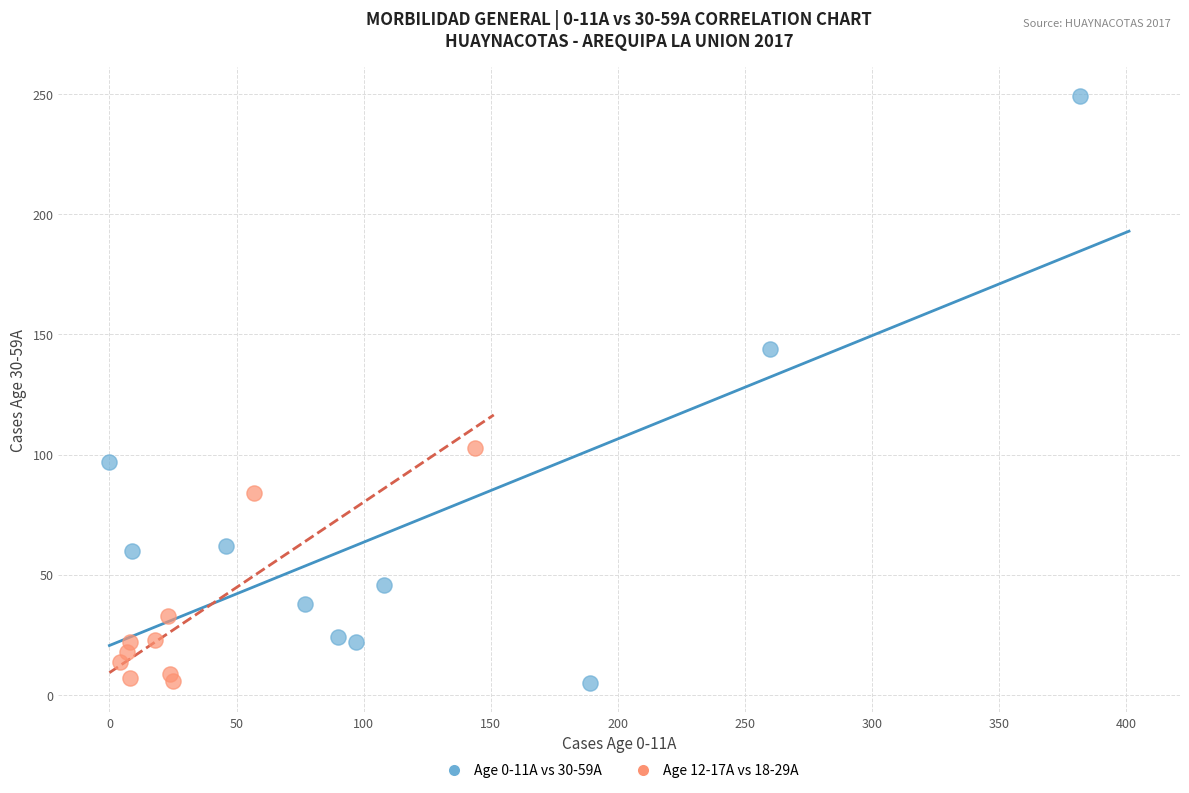

Which series has the largest Y range (max minus min)?

Age 0-11A vs 30-59A